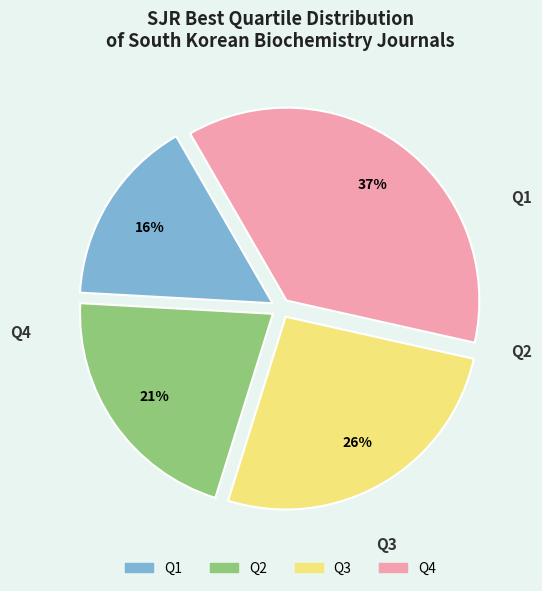

What portion of the pie excludes Q1?

84.2%